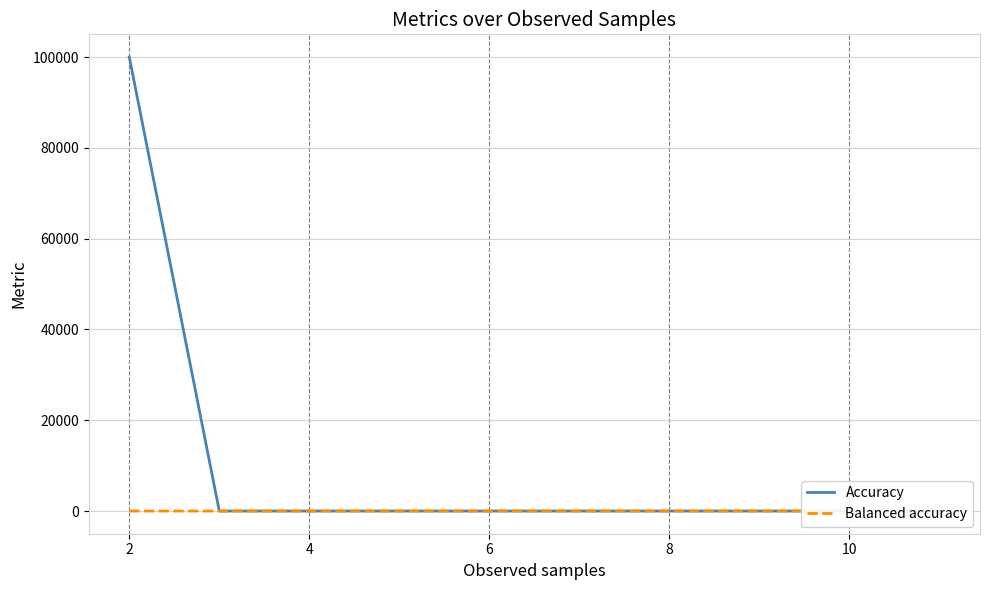

Which series ends up on top after the final intersection of Accuracy and Balanced accuracy?

Accuracy